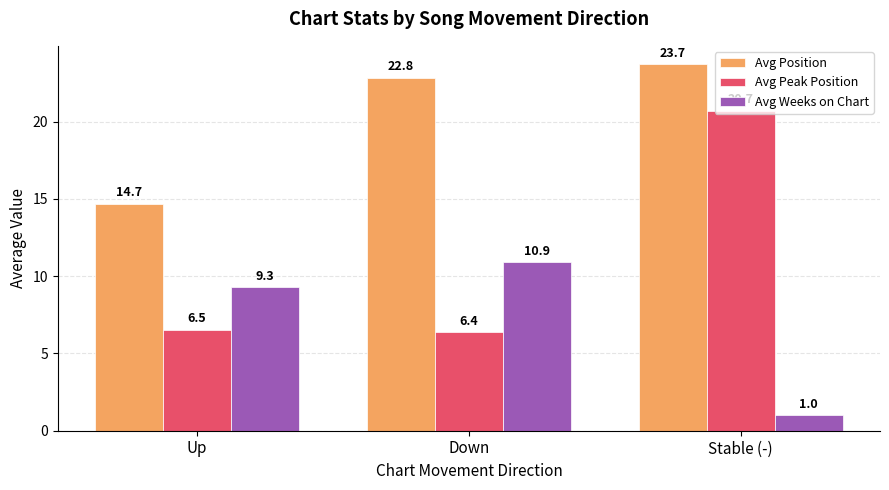

Are the bars grouped side by side (vs. stacked)?

Yes